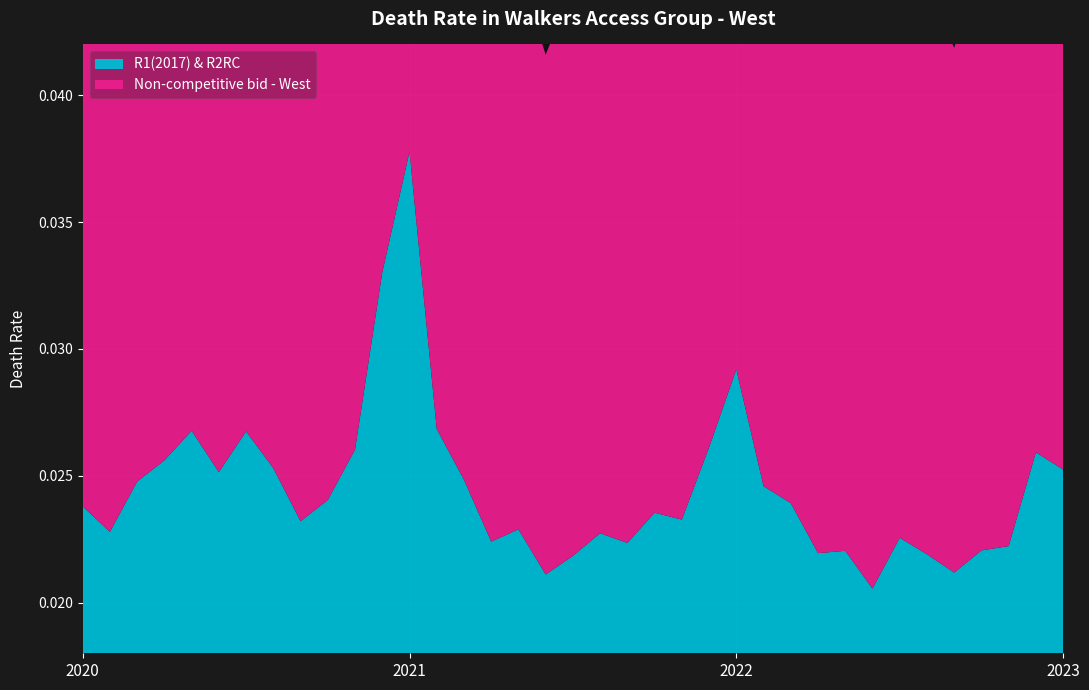

Reading left to right, transcribe all the data shown in this chart.

R1(2017) & R2RC: 0.0	0.0	0.0	0.0	0.0	0.0	0.0	0.0	0.0	0.0	0.0	0.0	0.0	0.0	0.0	0.0	0.0	0.0	0.0	0.0	0.0	0.0	0.0	0.0	0.0	0.0	0.0	0.0	0.0	0.0	0.0	0.0	0.0	0.0	0.0	0.0	0.0
Non-competitive bid - West: 0.0	0.0	0.0	0.0	0.0	0.0	0.0	0.0	0.0	0.0	0.0	0.0	0.0	0.0	0.0	0.0	0.0	0.0	0.0	0.0	0.0	0.0	0.0	0.0	0.0	0.0	0.0	0.0	0.0	0.0	0.0	0.0	0.0	0.0	0.0	0.0	0.0